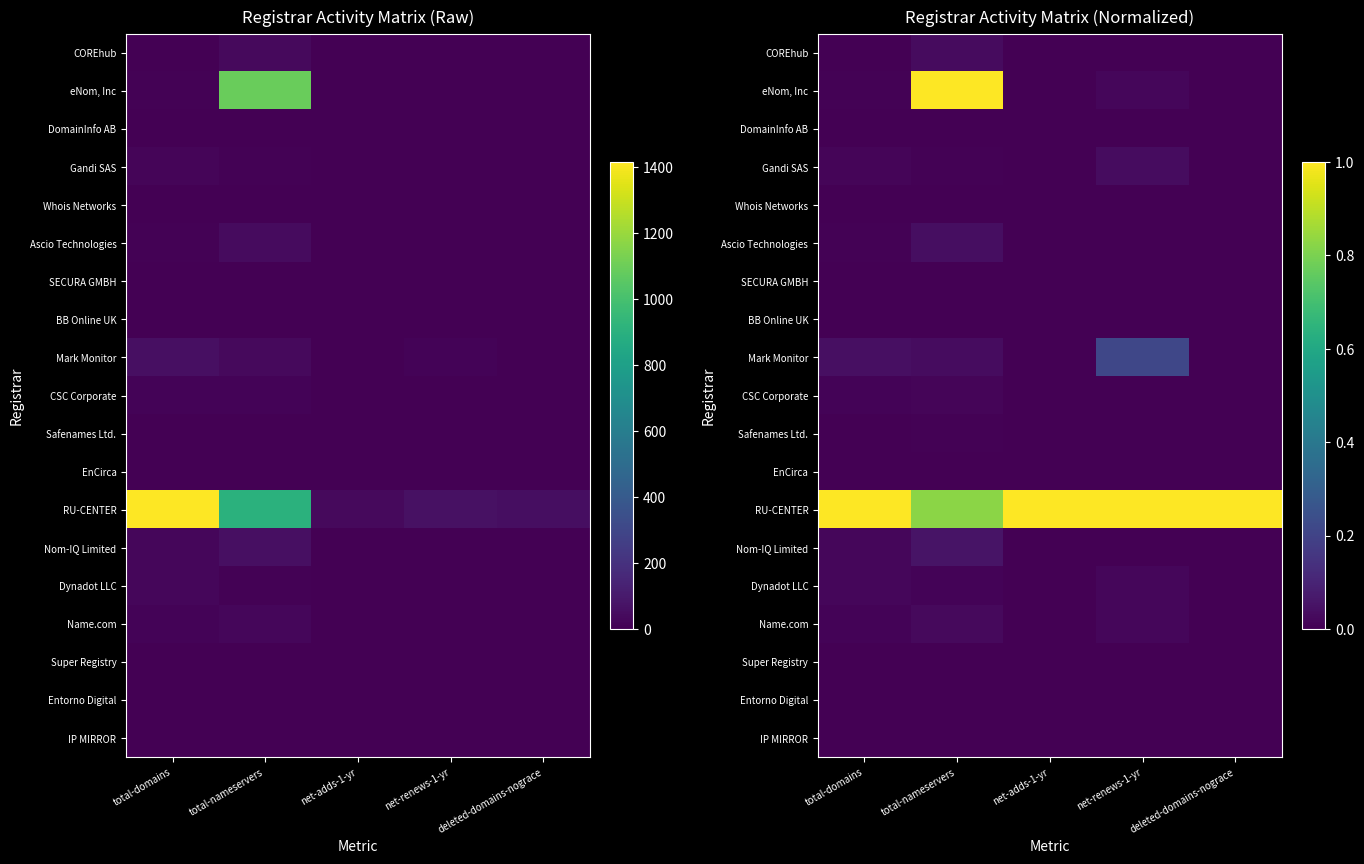

Rank the series at net-renews-1-yr from highest to lowest value.

RU-CENTER, Mark Monitor, Gandi SAS, eNom, Inc, Dynadot LLC, Name.com, COREhub, DomainInfo AB, Whois Networks, Ascio Technologies, SECURA GMBH, BB Online UK, CSC Corporate, Safenames Ltd., EnCirca, Nom-IQ Limited, Super Registry, Entorno Digital, IP MIRROR